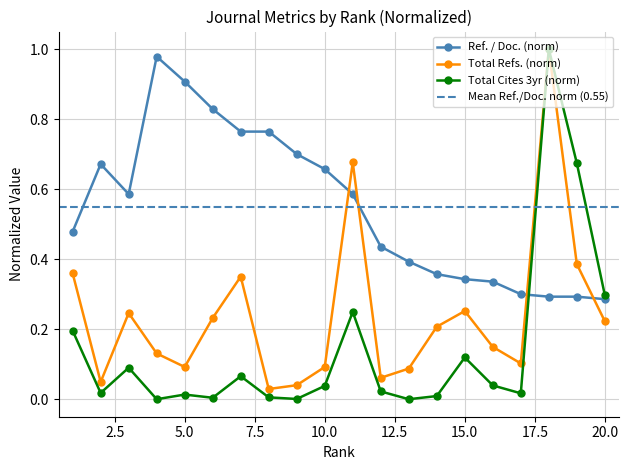

What is the difference between the Total Refs. values at 7 and 10?

0.3